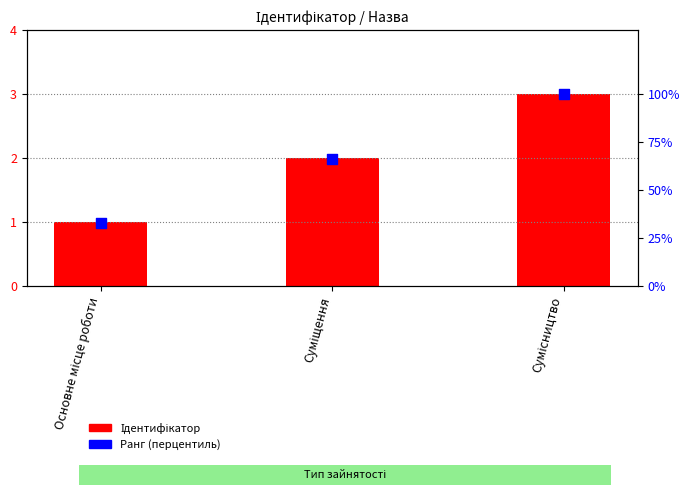

What are all the series names shown in the legend?

Ідентифікатор, Ранг (перцентиль)